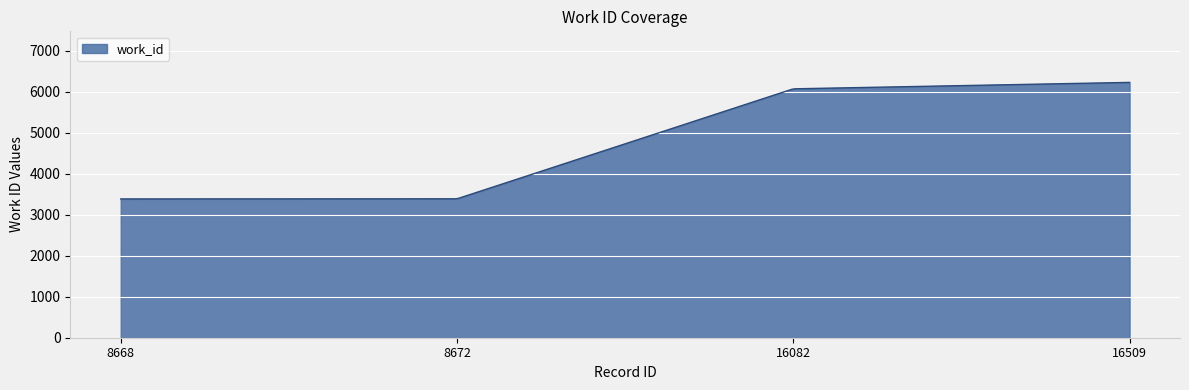

What is the greatest value displayed?

6231.0